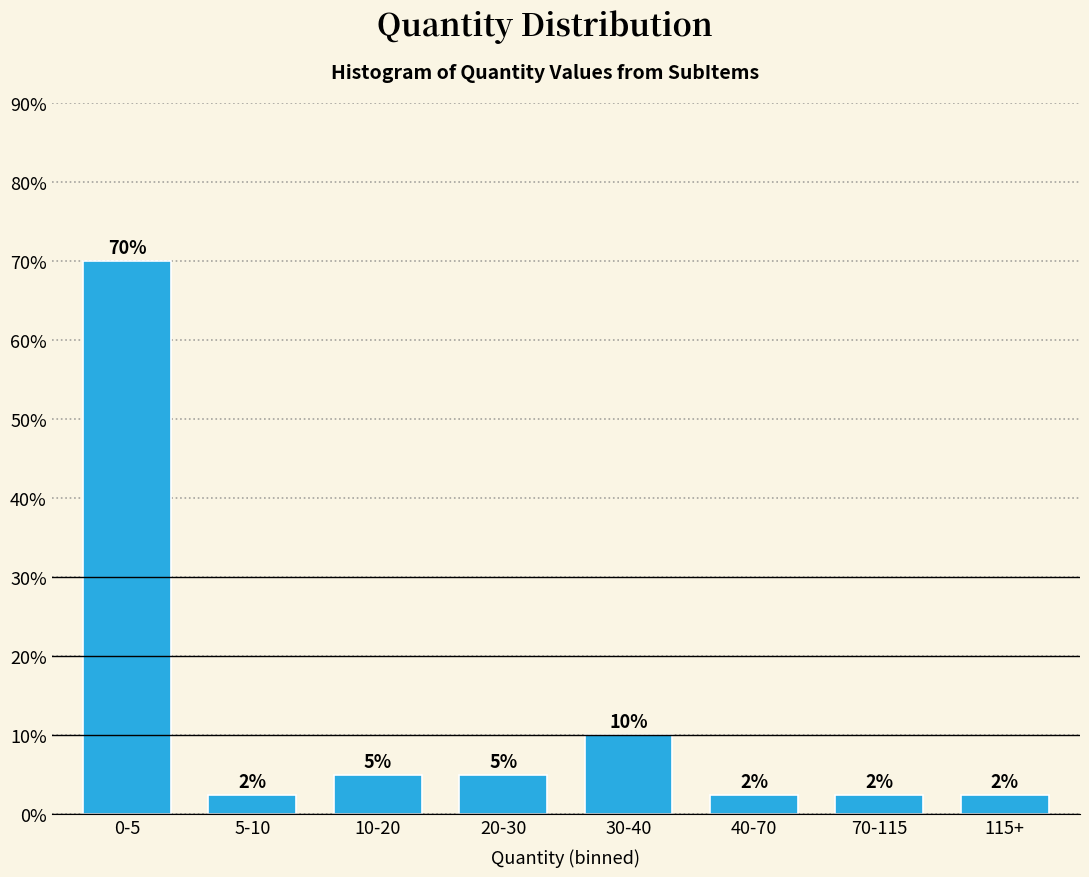

Is it true that the value at 5-10 is 2.5?

True